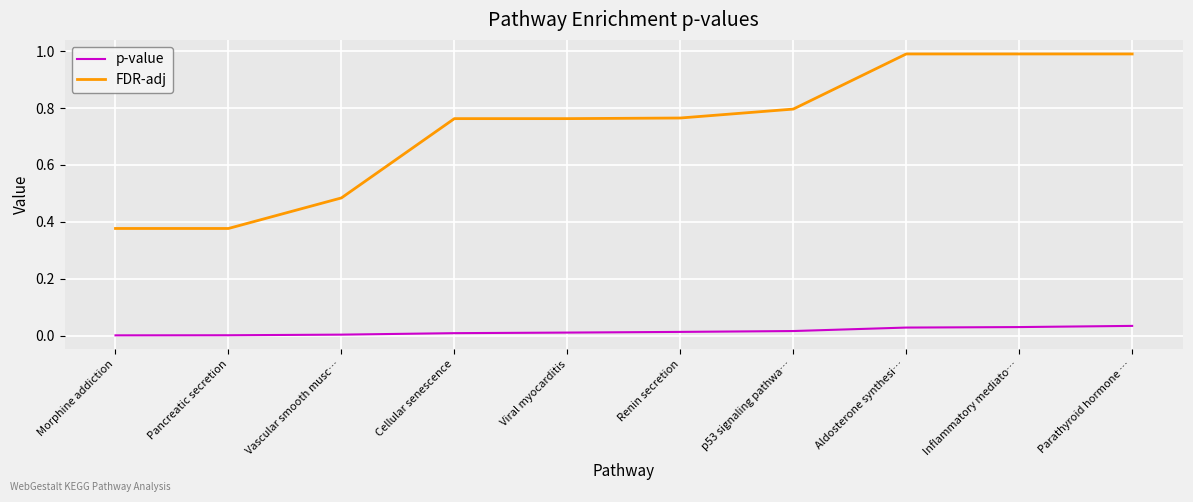

What position from the right is Parathyroid hormone …?

1